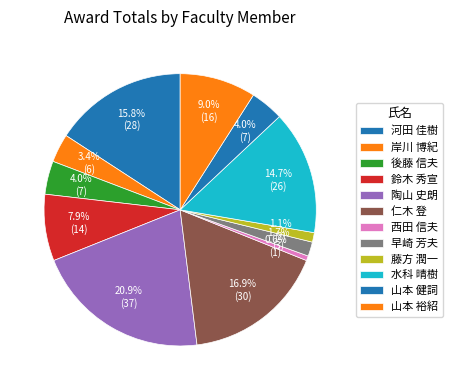

What percentage is the 鈴木 秀宣 slice, to the nearest percent?

8%